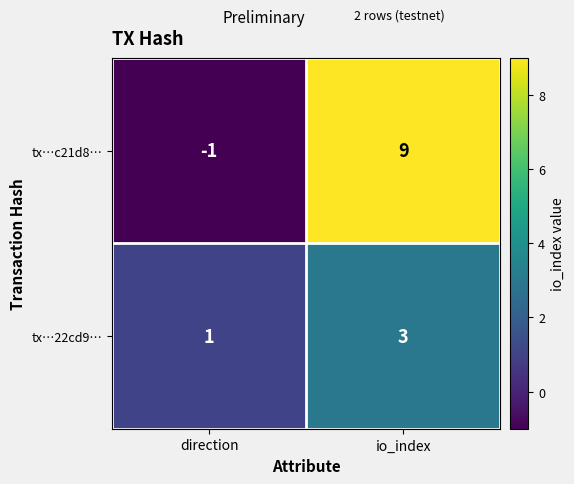

The value of tx…22cd9… at io_index is 3. True or false?

True